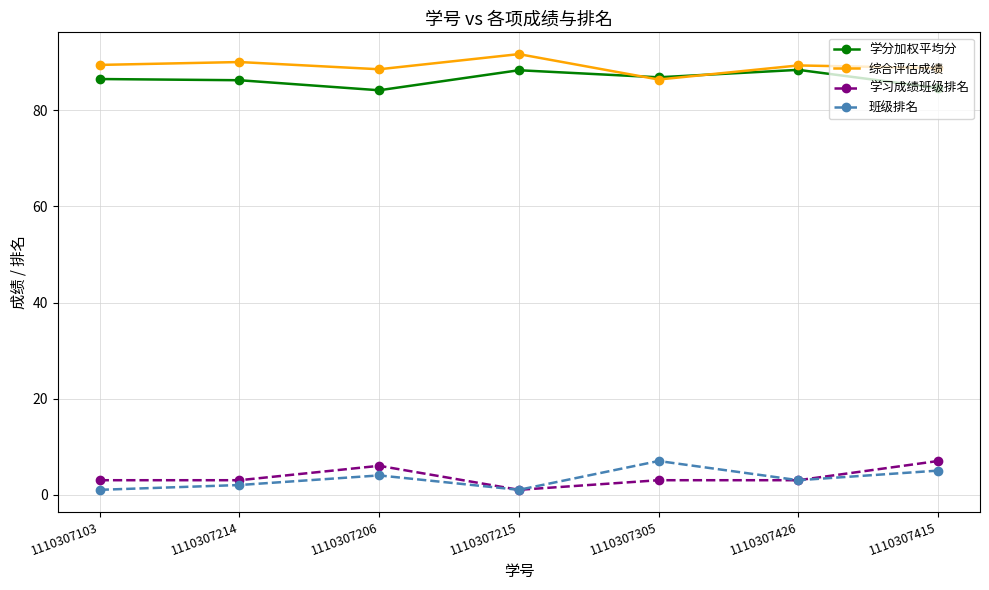

What is the spread (max minus min) of values at 1110307426?

86.4